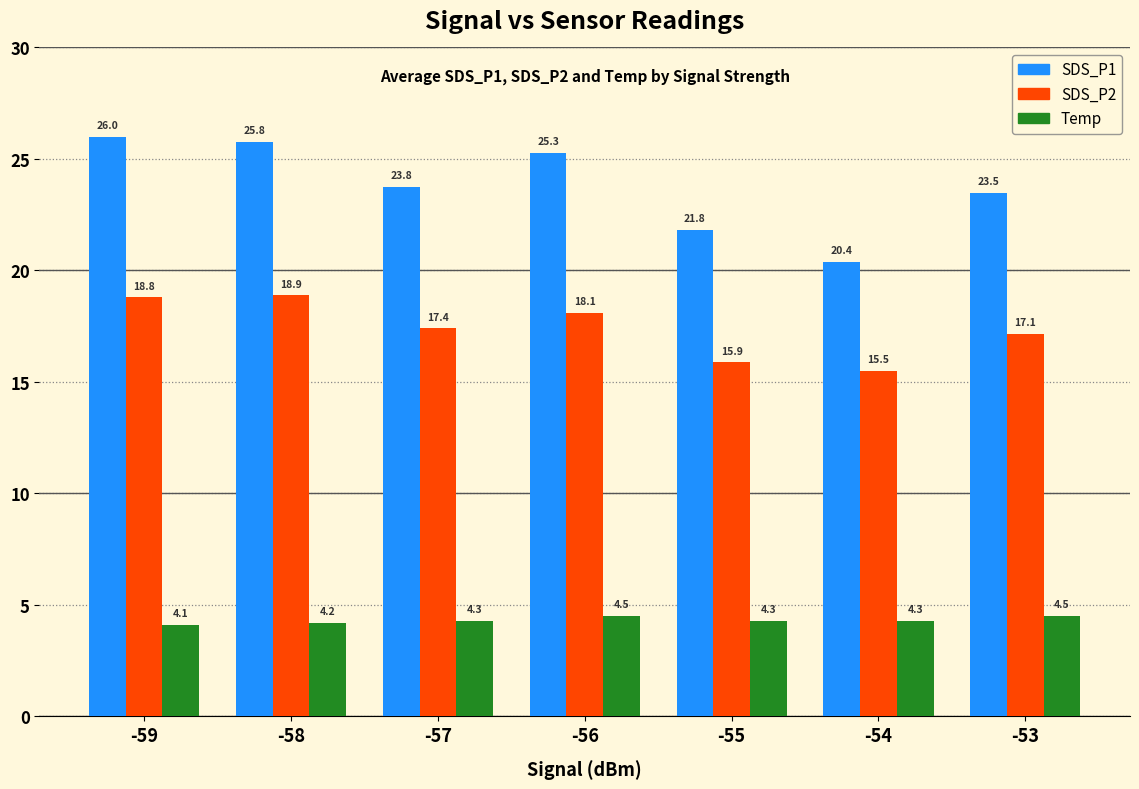

Which series has the largest total across all categories?

SDS_P1